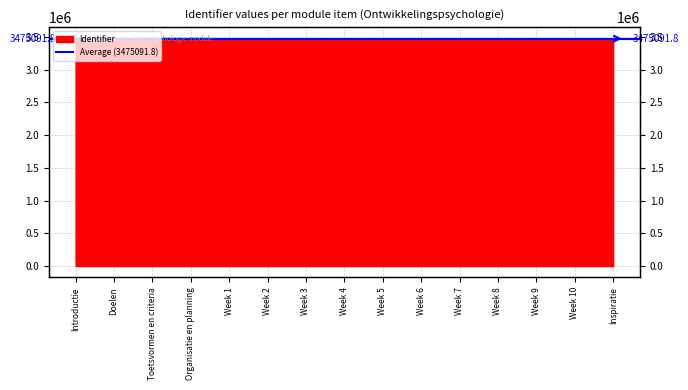

How many values are below 3475090?

7